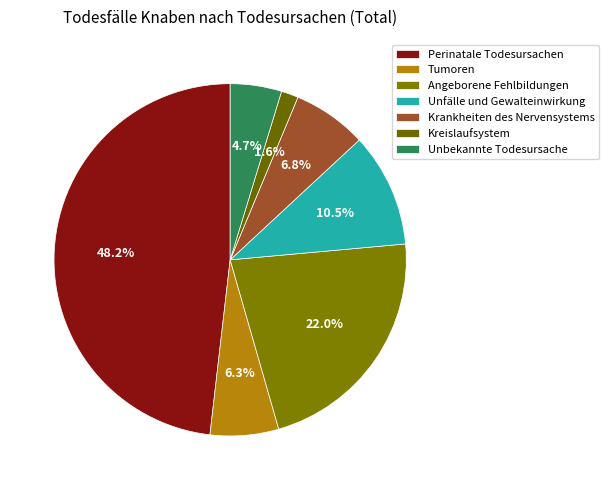

How much of the chart is everything except Tumoren?

93.7%